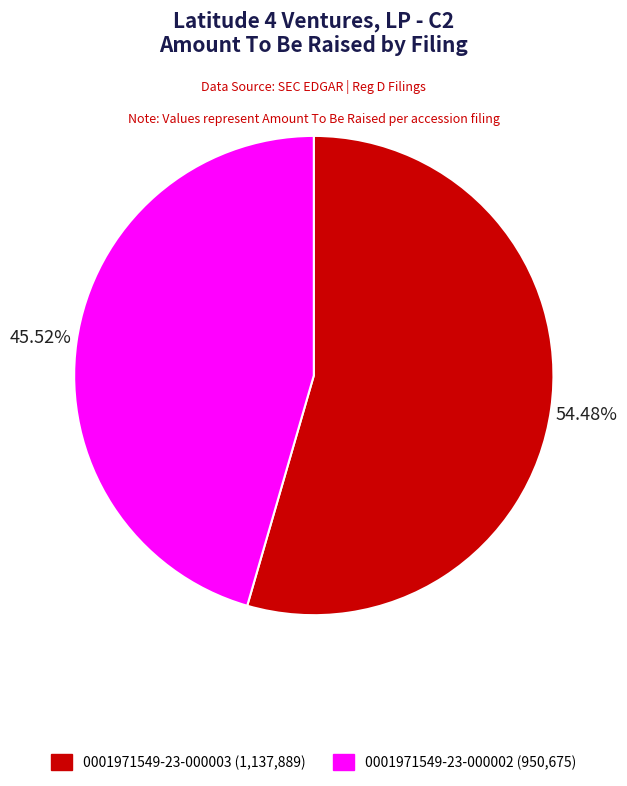

Rank the categories by value from highest to lowest.

0001971549-23-000003, 0001971549-23-000002